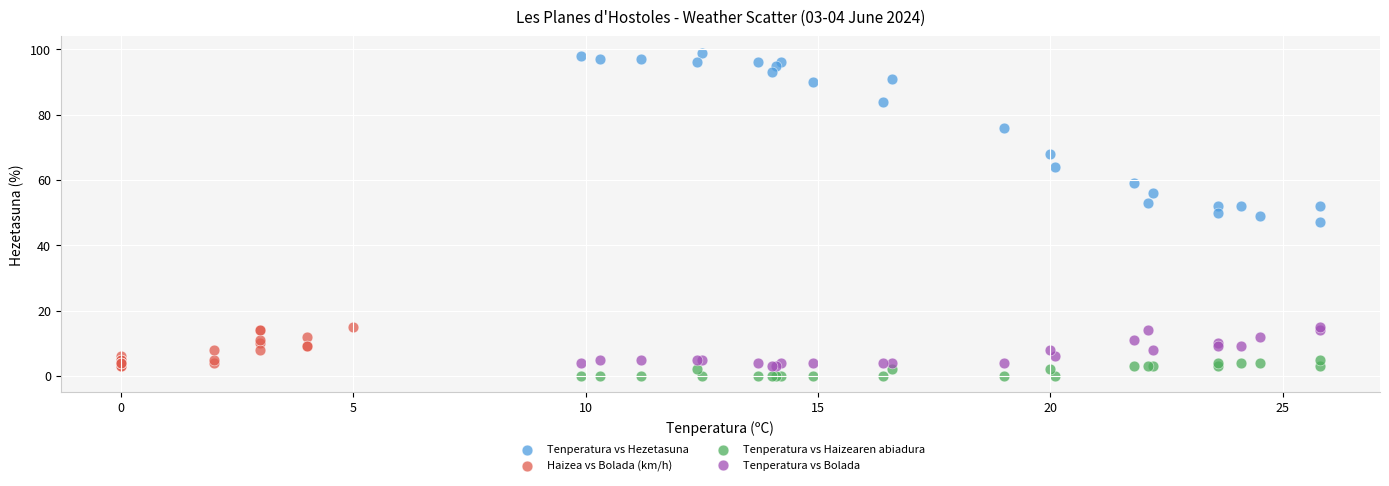

Which series has the largest Y range (max minus min)?

Tenperatura vs Hezetasuna